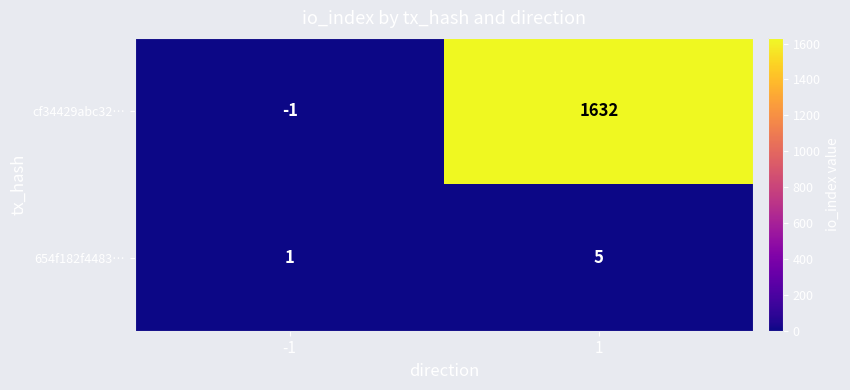

What is the sum of the cf34429abc32… values at 1 and -1?

1631